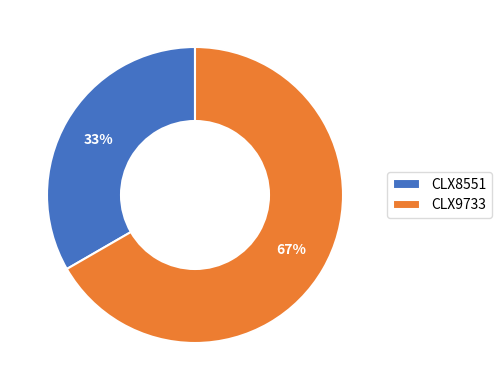

Rank the categories by value from lowest to highest.

CLX8551, CLX9733